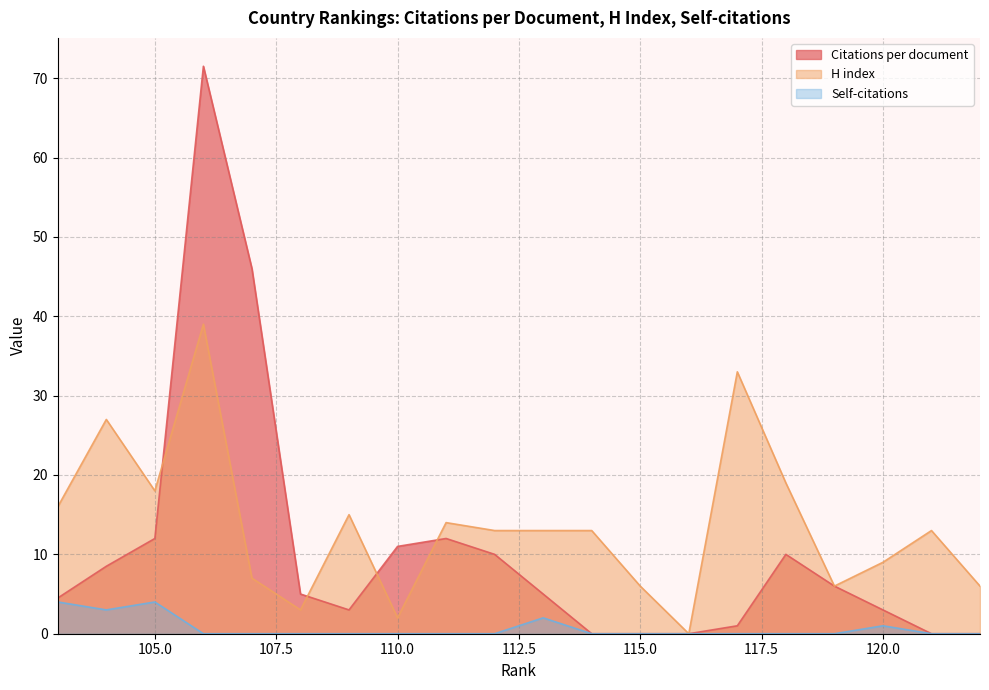

What is the difference between the highest and lowest values at 109?

15.0